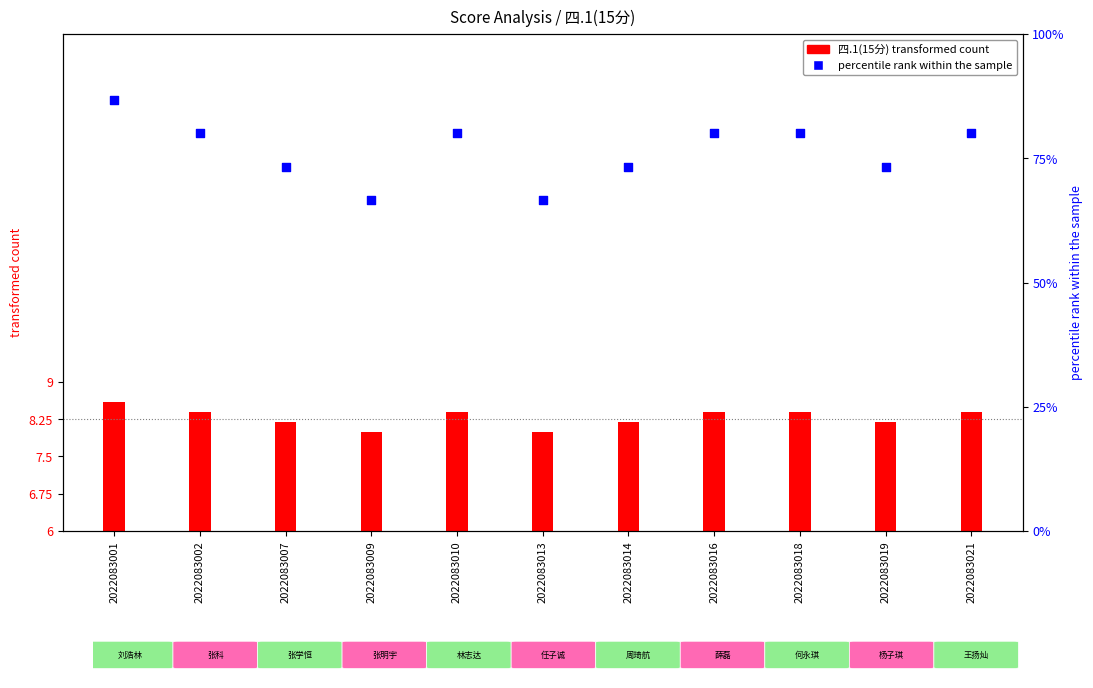

Which has a higher value, 2022083007 or 2022083018?

2022083018